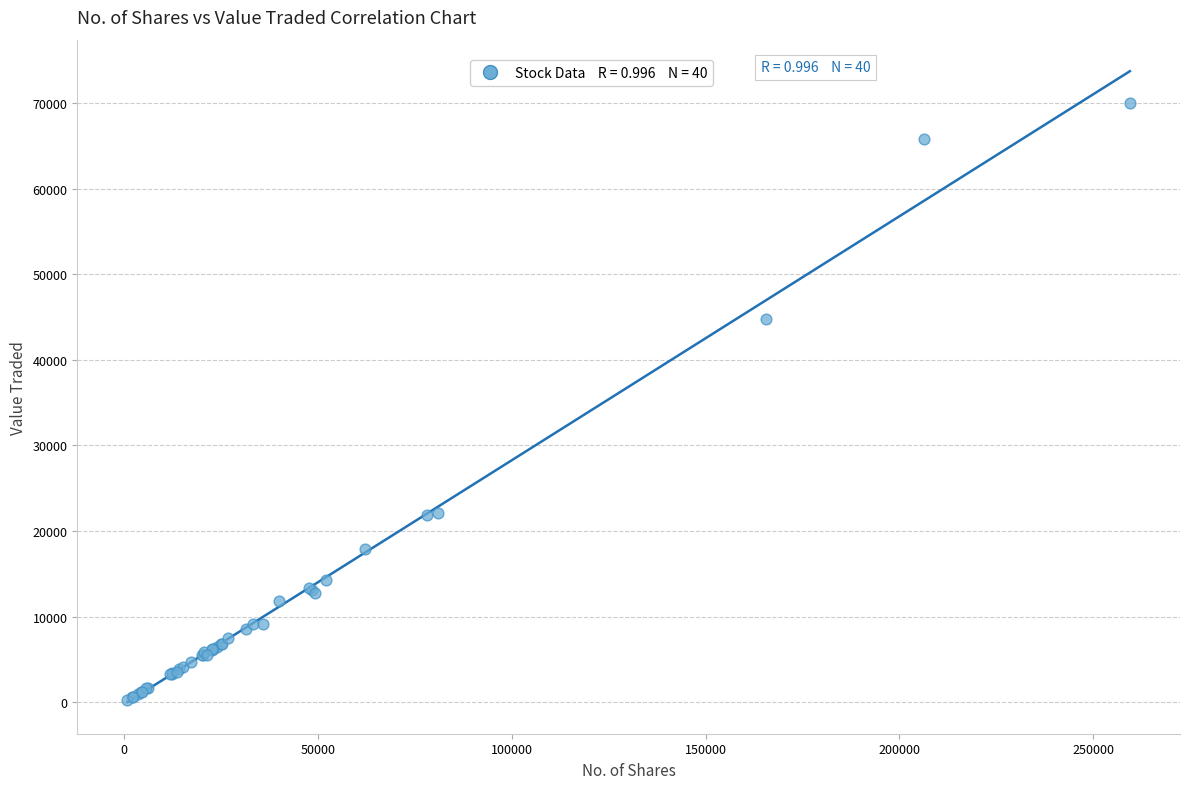

What Y value in the scatter plot is closest to 35149?

44733